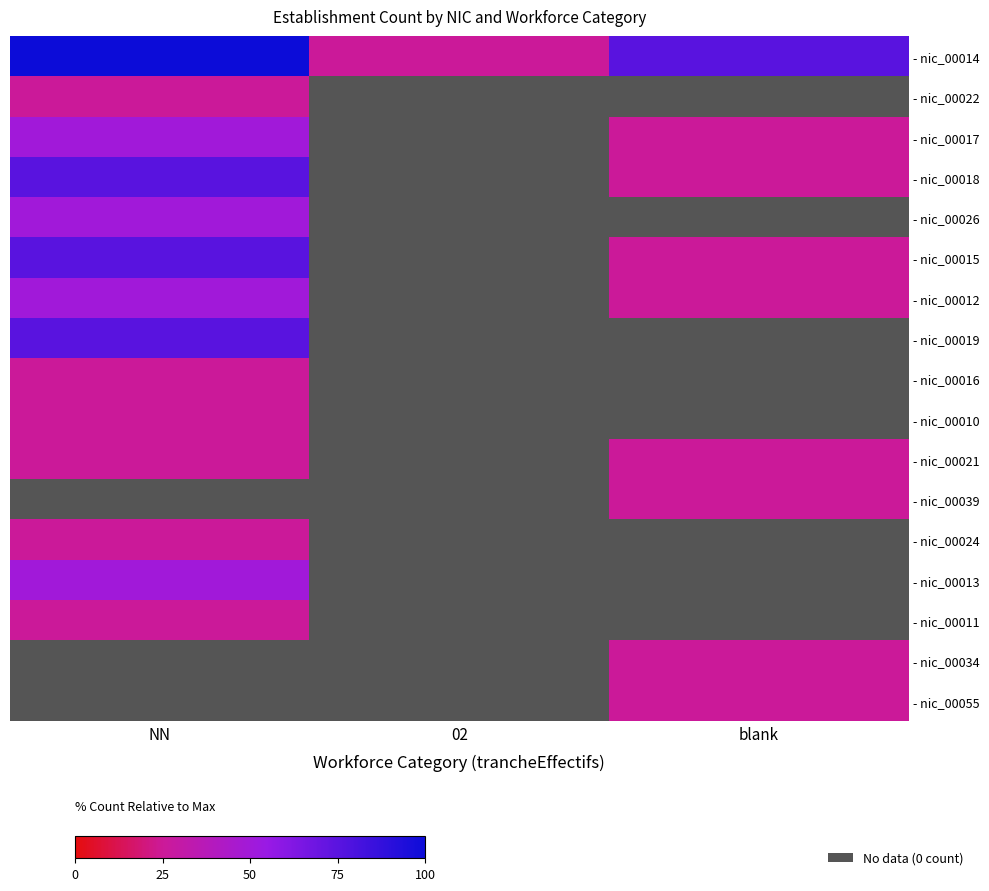

Is the value of - nic_00016 at blank greater than the value of - nic_00011 at blank?

No